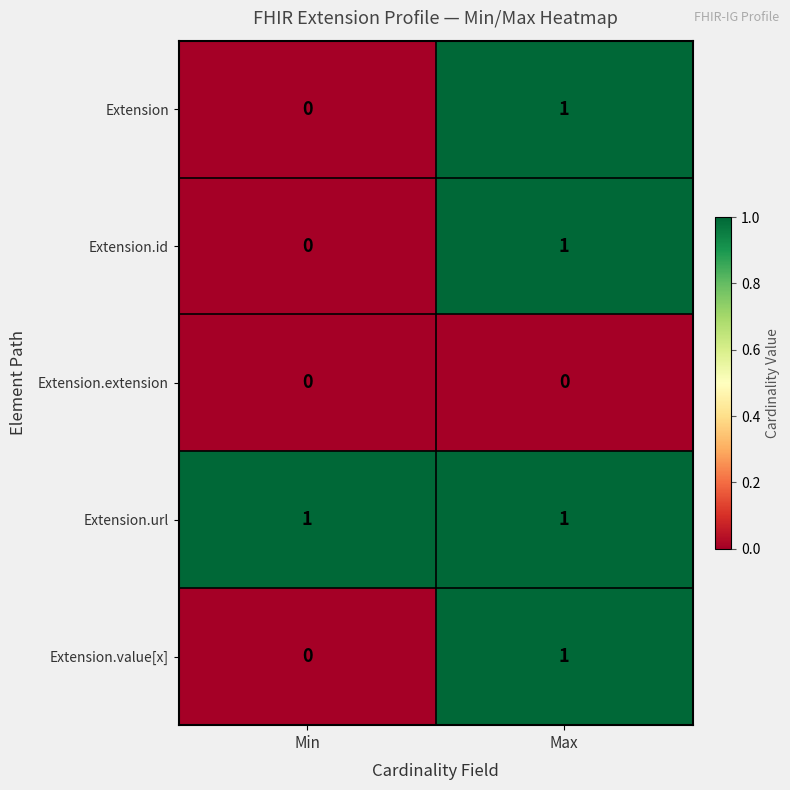

True or false: Extension has a value of 1 at Max.

True